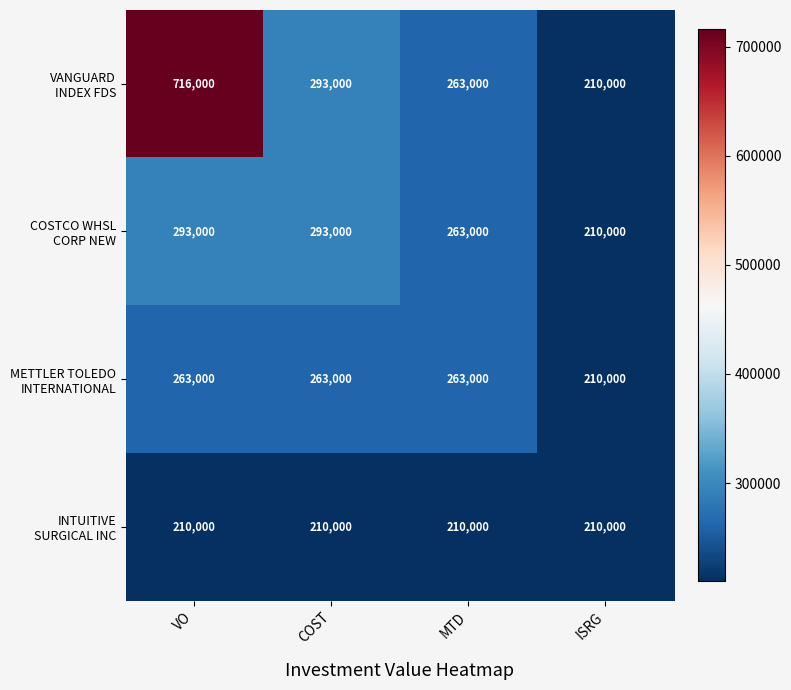

At which category is the sum across all series the highest?

VO